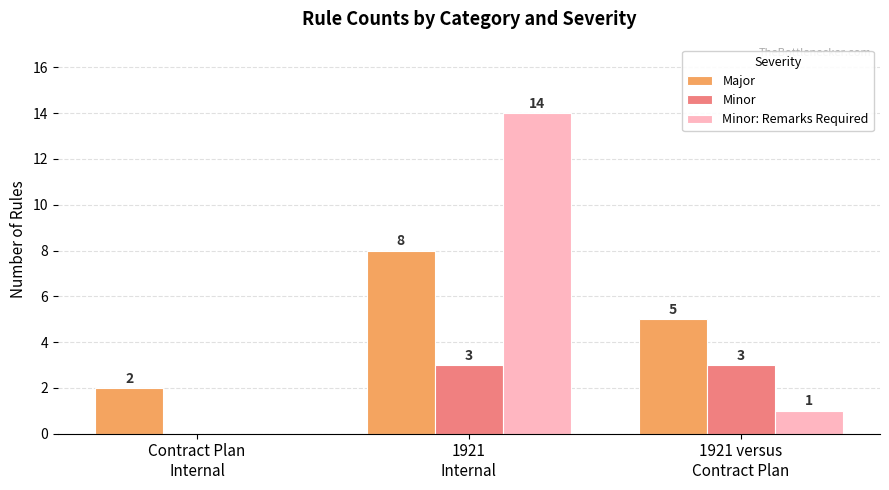

What is the sum of all Minor values?

6